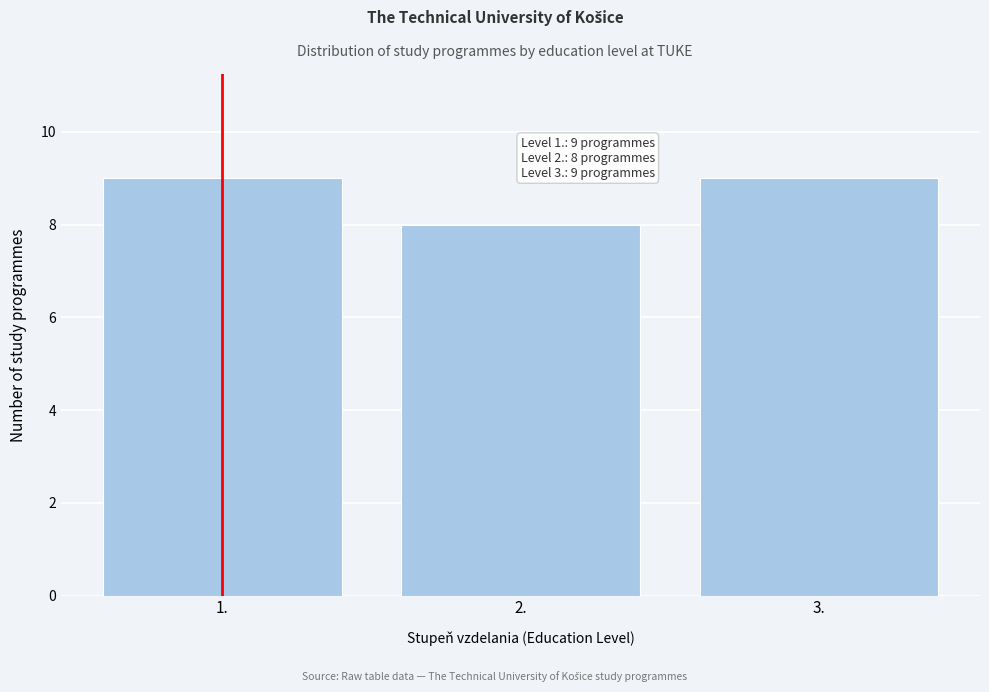

Reading right to left, extract all data points from this chart.

3.=9	2.=8	1.=9